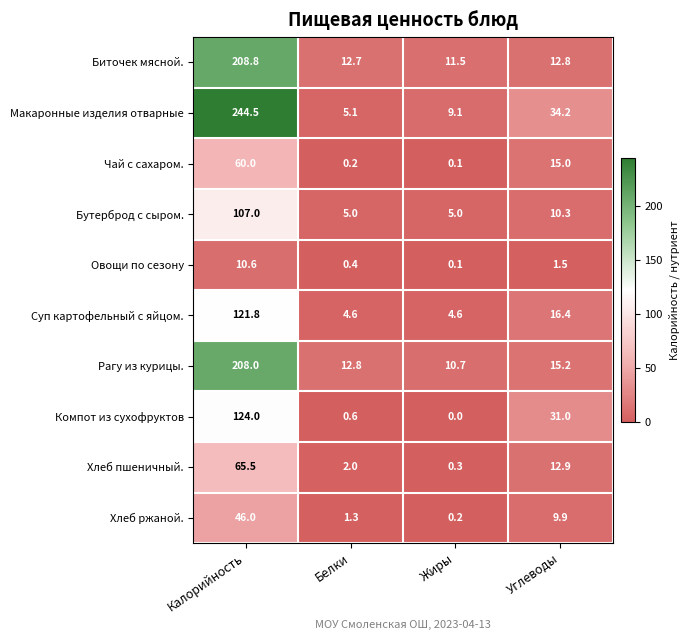

At Калорийность, list the series in order from smallest to largest.

Овощи по сезону, Хлеб ржаной., Чай с сахаром., Хлеб пшеничный., Бутерброд с сыром., Суп картофельный с яйцом., Компот из сухофруктов, Рагу из курицы., Биточек мясной., Макаронные изделия отварные